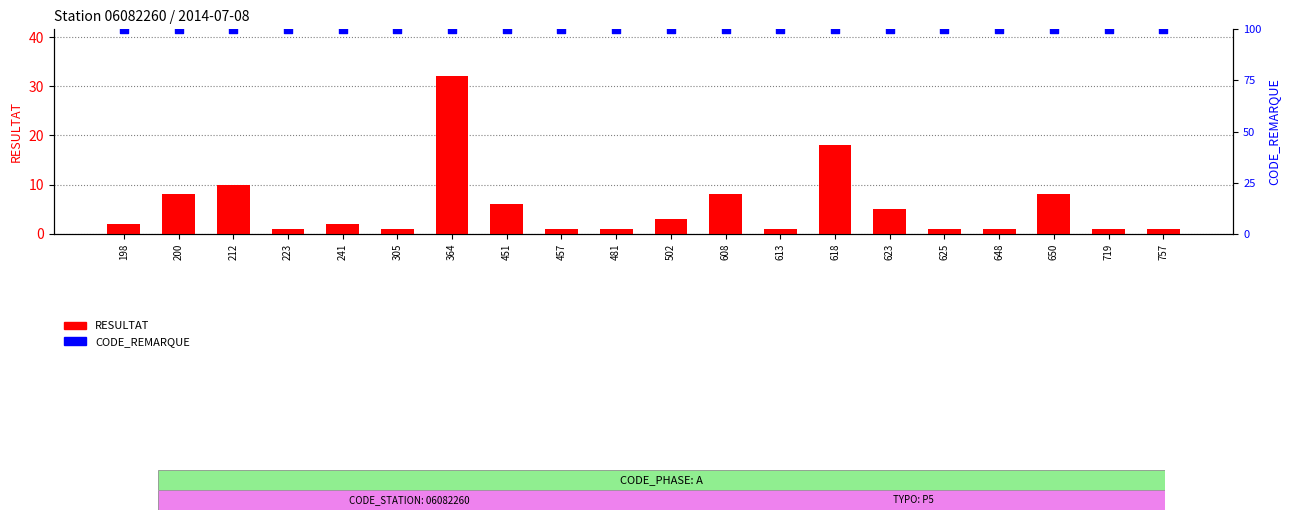

What is the total value across all series at 613?

101